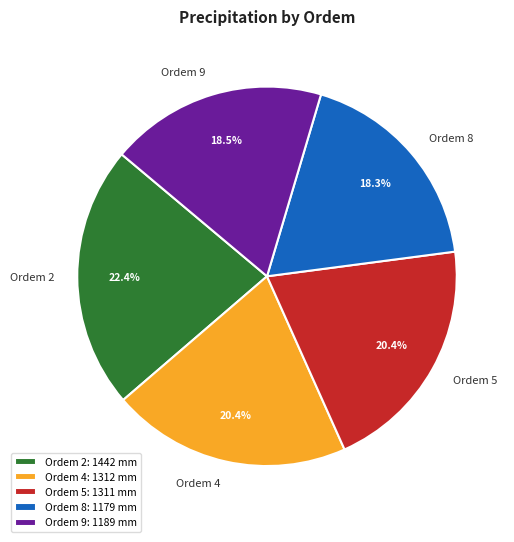

Which has a higher value, Ordem 2 or Ordem 4?

Ordem 2